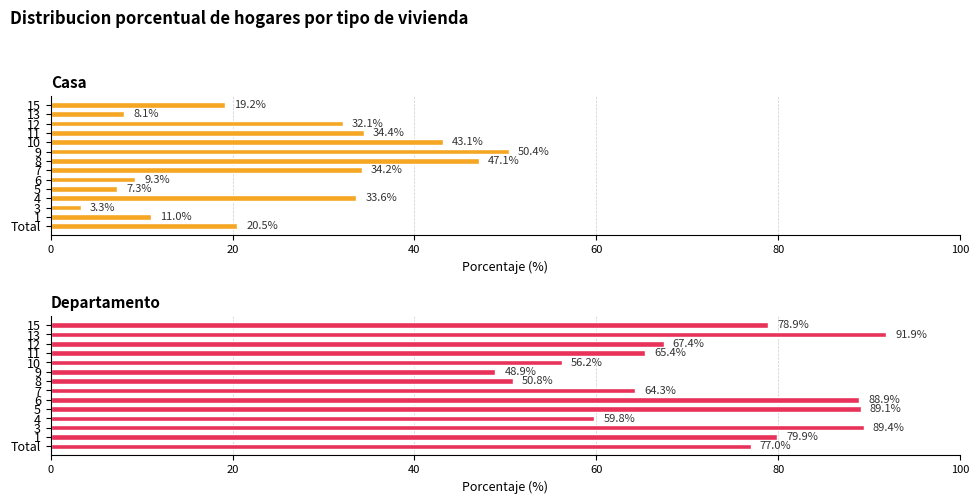

What is the value of the Casa bar at the 9th from the left?

50.4